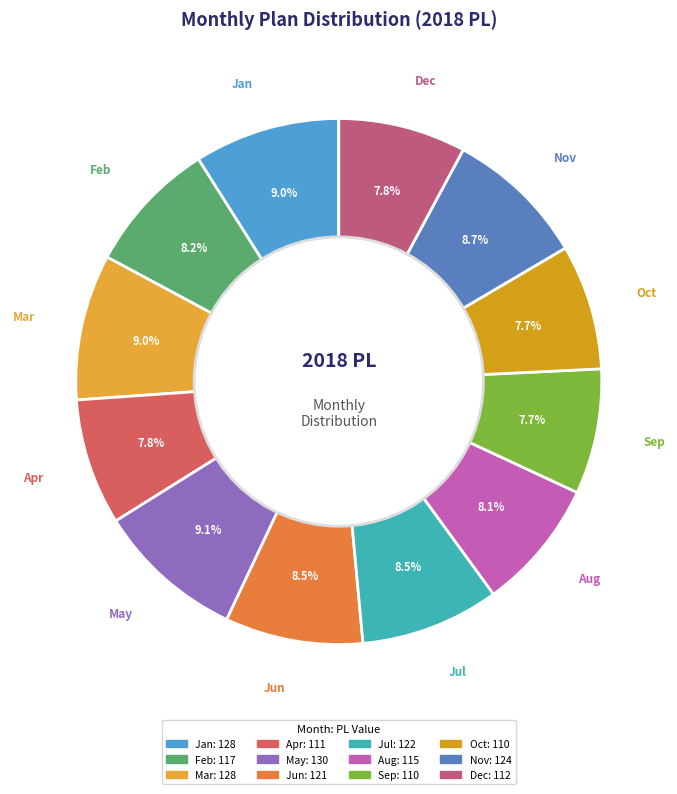

What is the ratio of the value at May to the value at Aug?

1.1